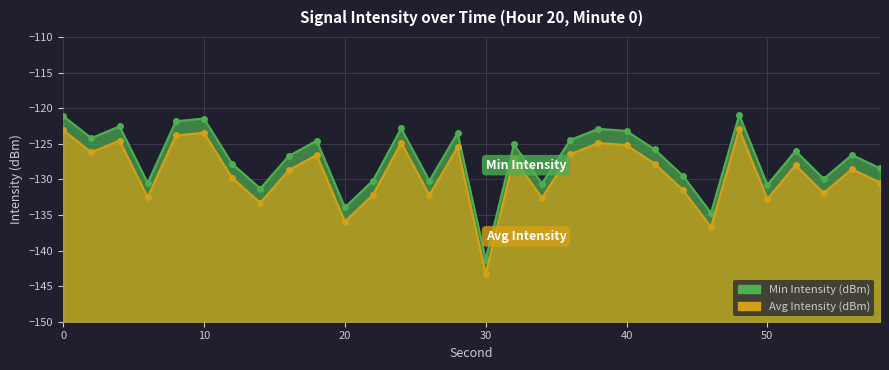

What is the difference between the Avg Intensity (dBm) values at 20 and 34?

3.3